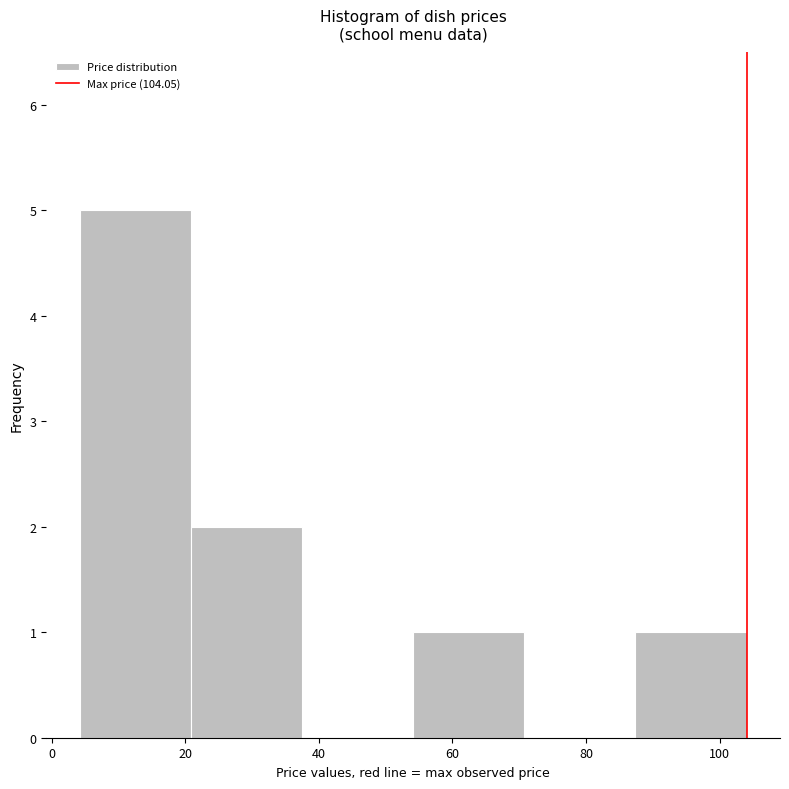

Which range on the x-axis has the tallest bar?

4 to 20